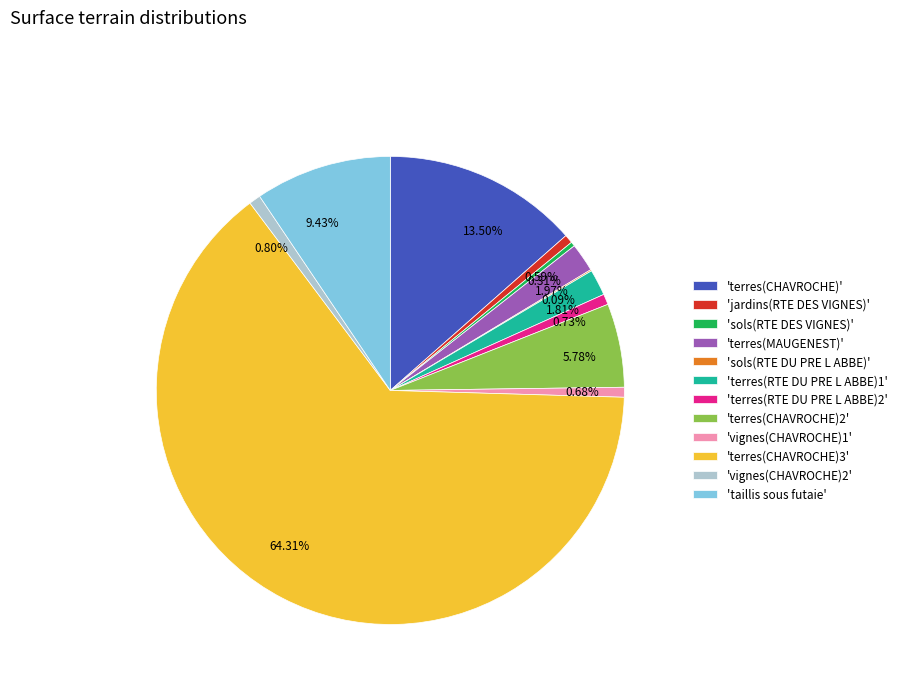

Is there any slice that represents more than half of the pie?

Yes